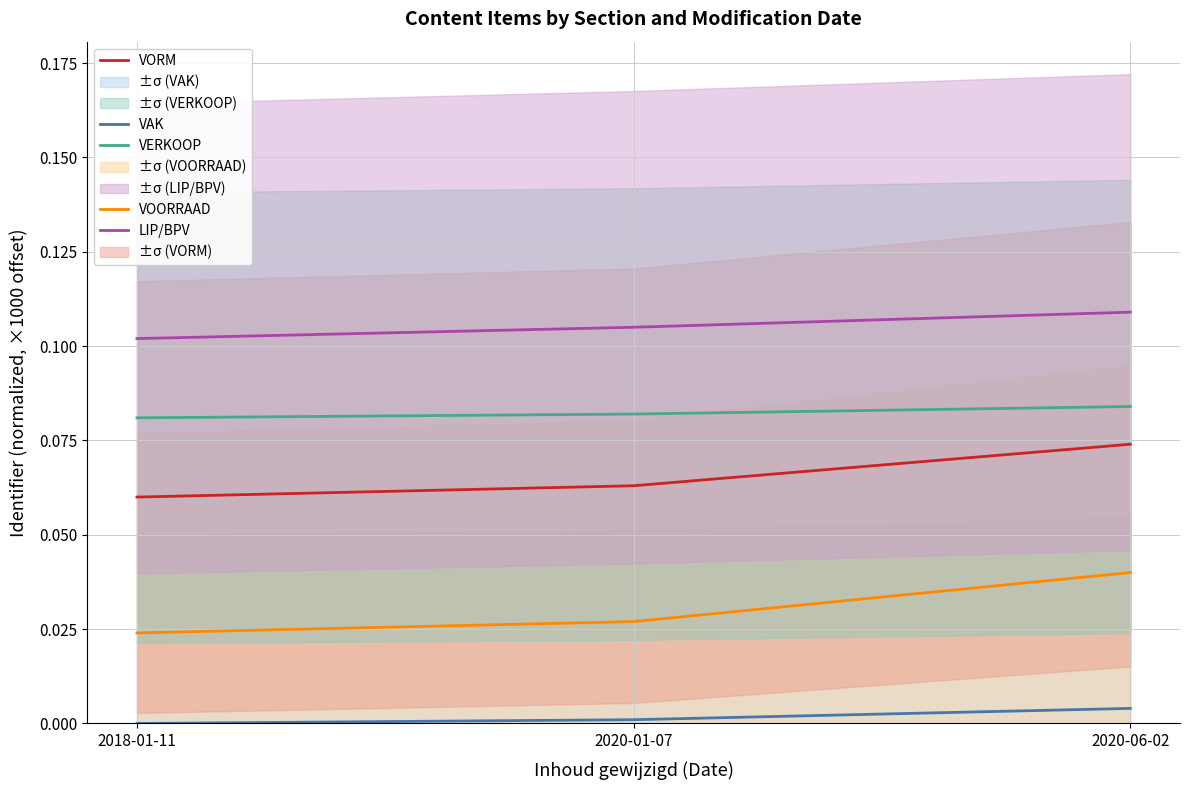

Reading right to left, what are all the values shown in this chart?

VAK: 2020-06-02=0.0	2020-01-07=0.0	2018-01-11=0.0
VOORRAAD: 2020-06-02=0.0	2020-01-07=0.0	2018-01-11=0.0
VORM: 2020-06-02=0.1	2020-01-07=0.1	2018-01-11=0.1
VERKOOP: 2020-06-02=0.1	2020-01-07=0.1	2018-01-11=0.1
LIP/BPV: 2020-06-02=0.1	2020-01-07=0.1	2018-01-11=0.1